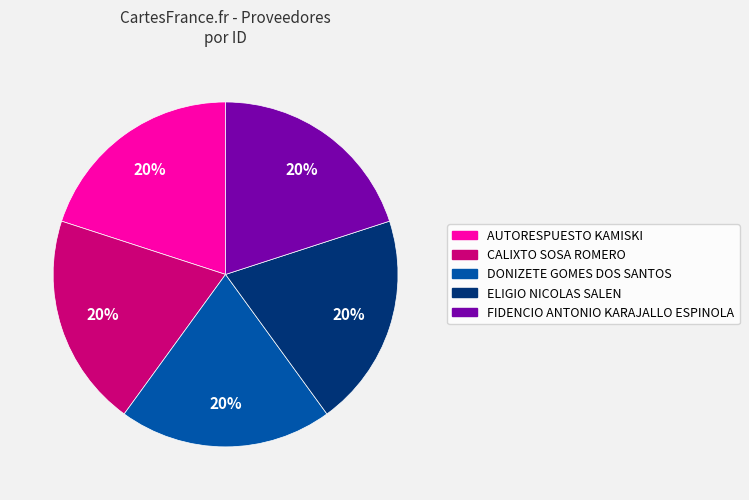

Approximately how many times larger is the value at ELIGIO NICOLAS SALEN compared to AUTORESPUESTO KAMISKI?

1.0